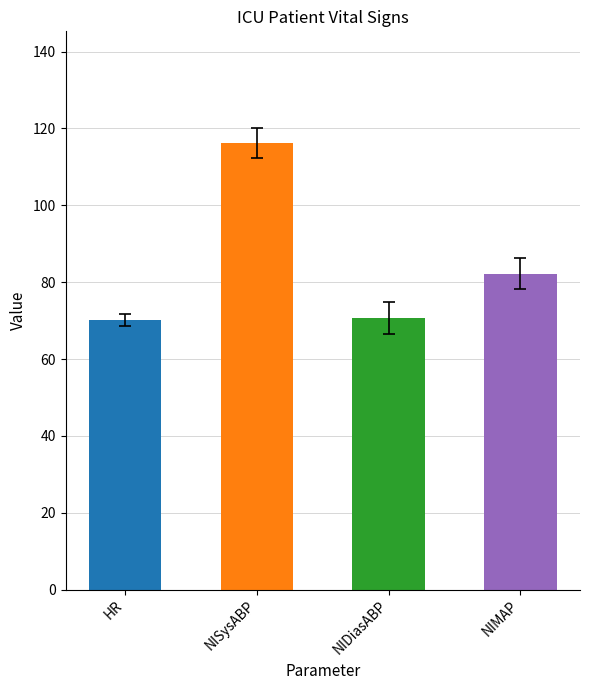

What is the difference between the highest and lowest values at 5?

45